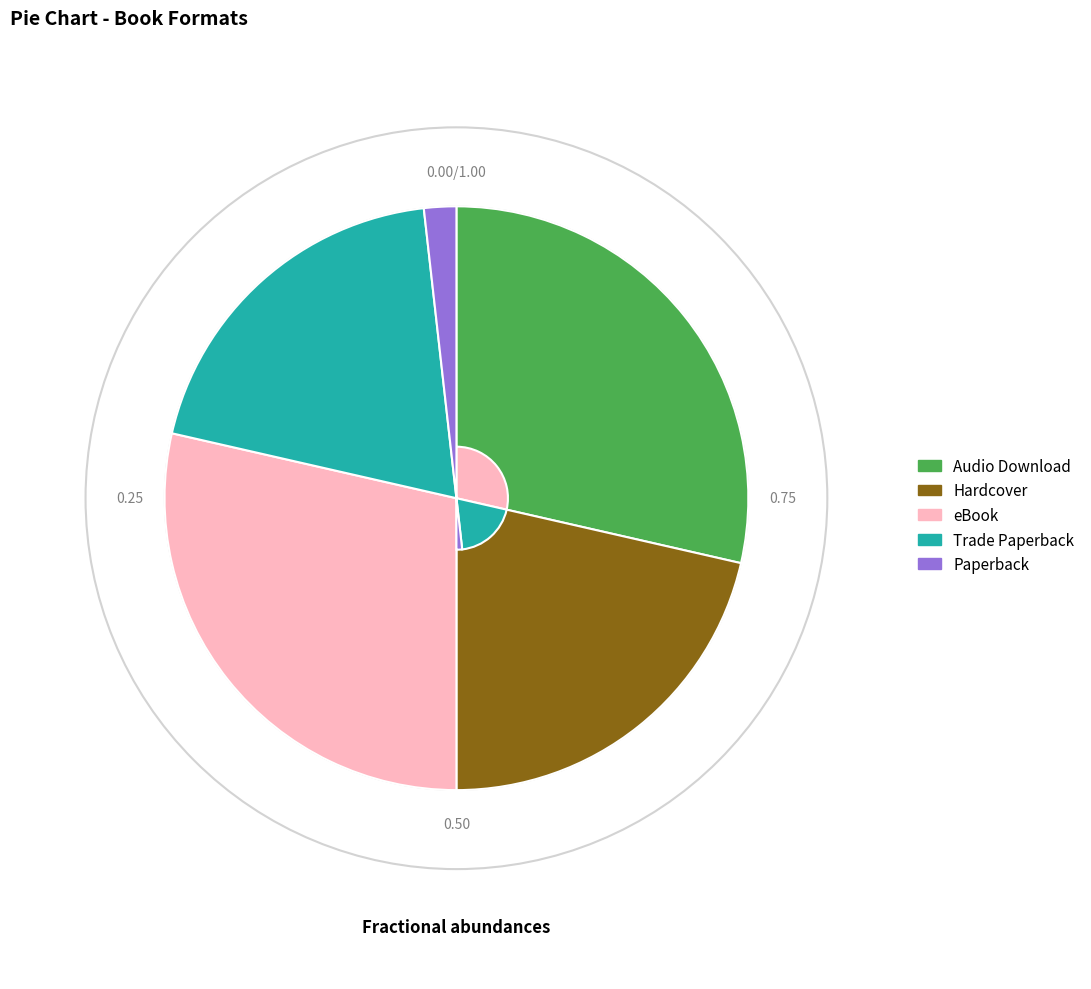

Approximately how many times larger is the value at Audio Download compared to Trade Paperback?

1.5